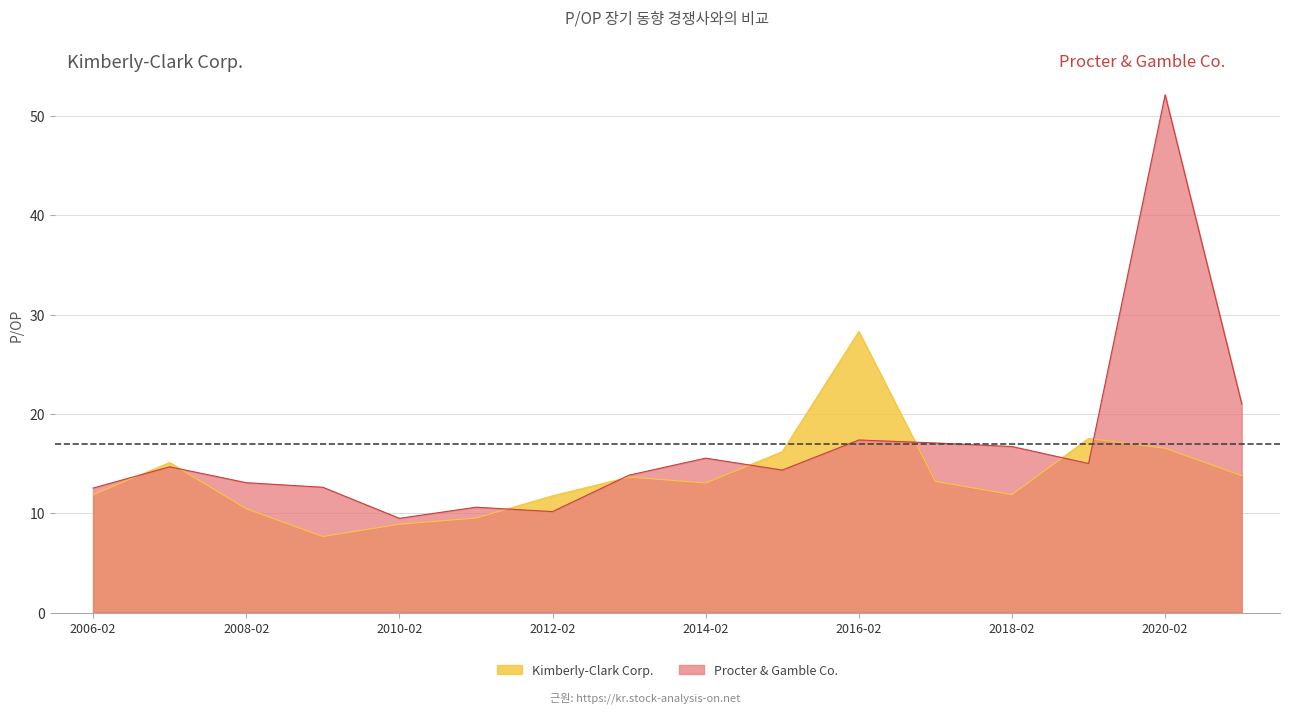

Which series has the largest range (max minus min)?

Procter & Gamble Co.